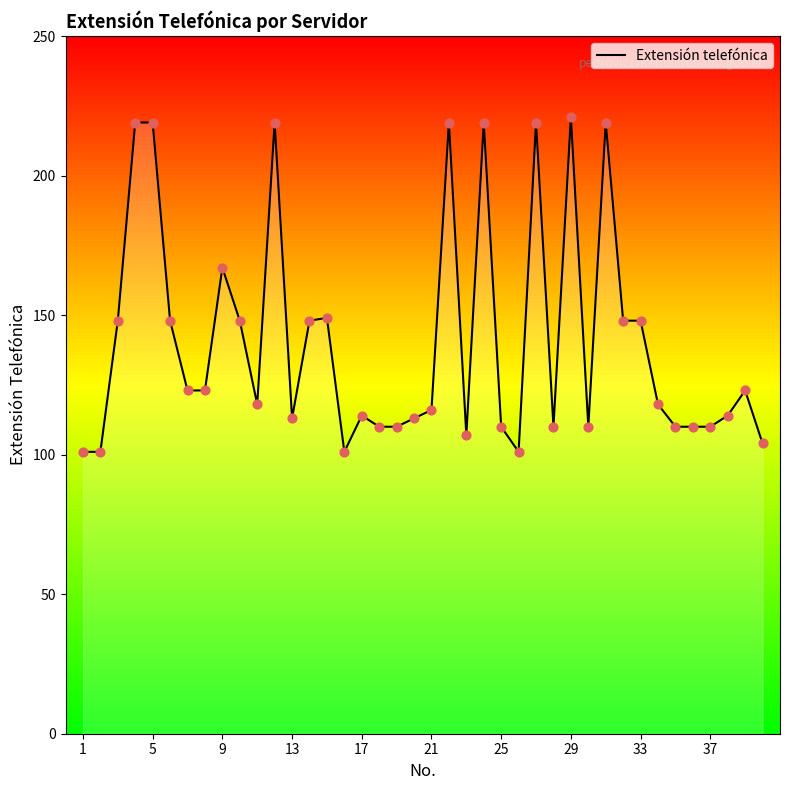

What is the difference between the maximum and minimum values?

120